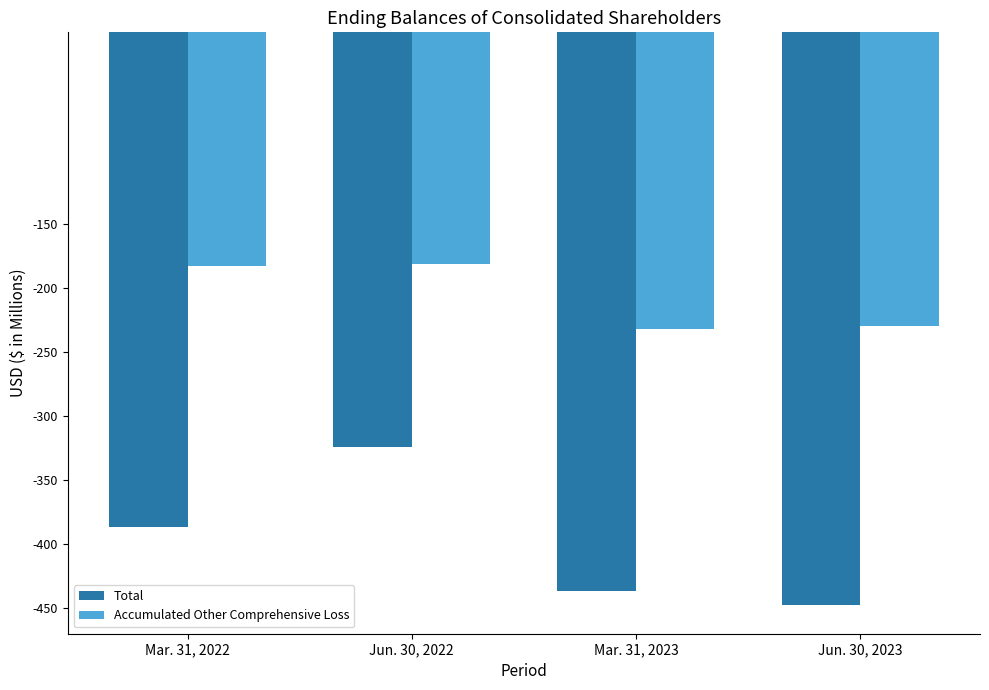

How many data points does each series have?

4